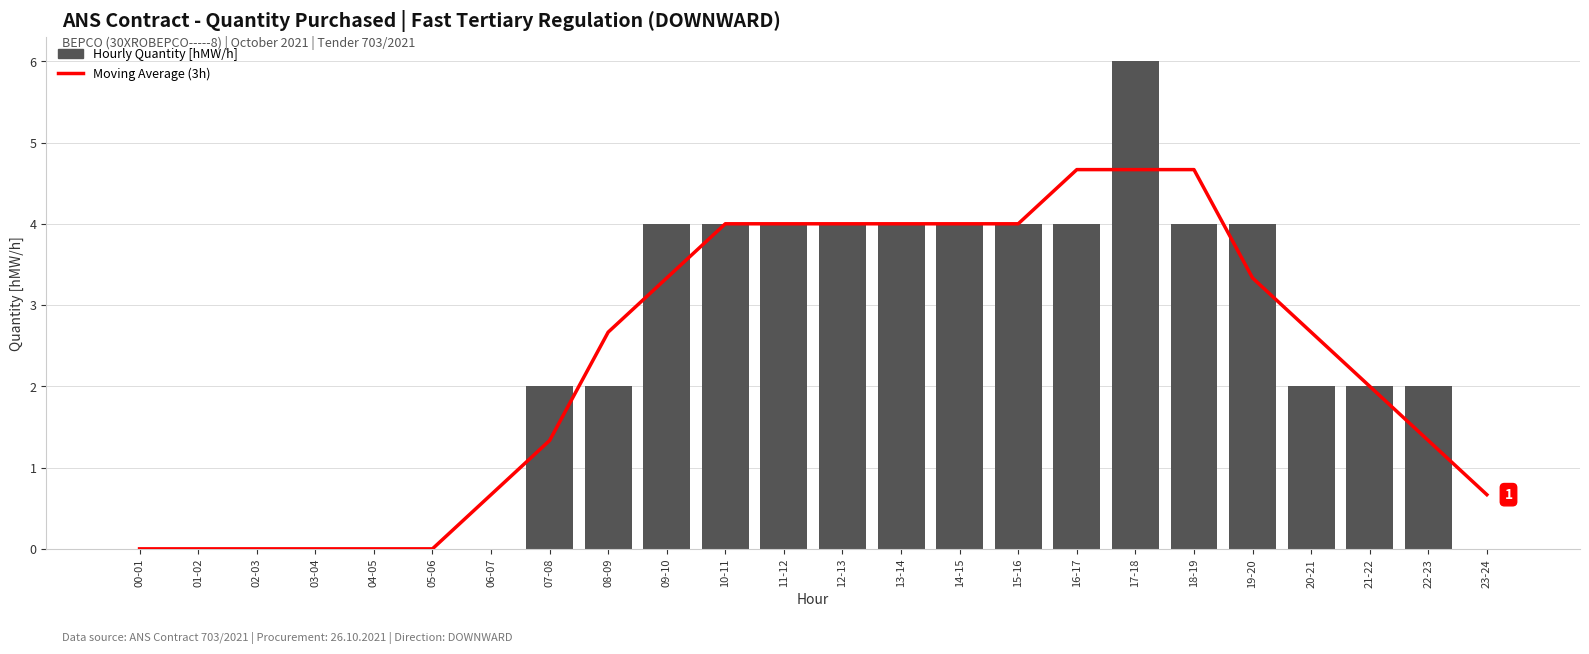

What is the difference between the second highest and second lowest values in the Daily Quantity series?

4.0